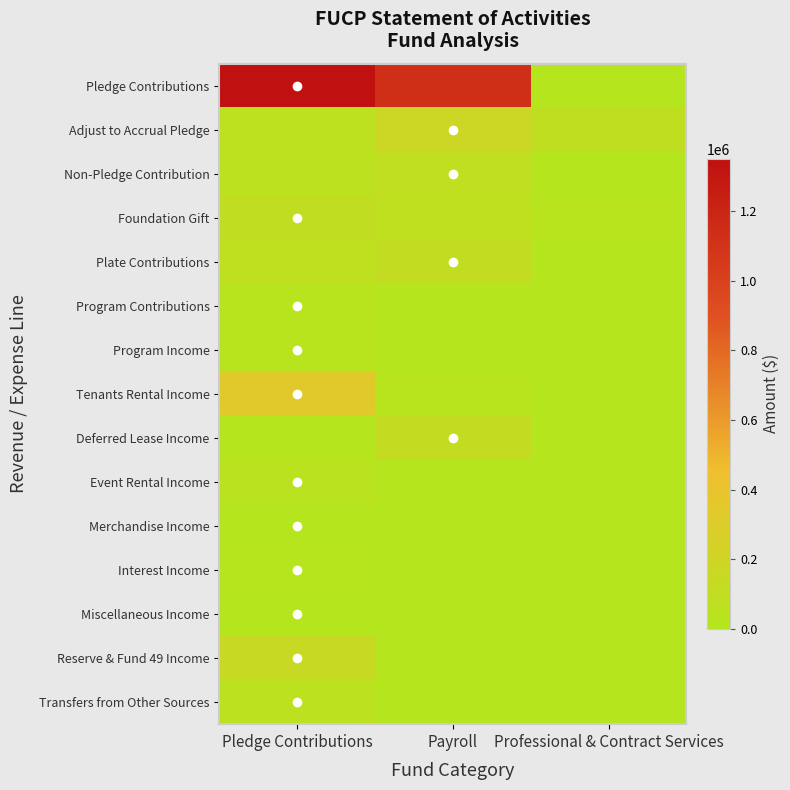

Between Professional & Contract Services and Pledge Contributions, which is larger?

Pledge Contributions